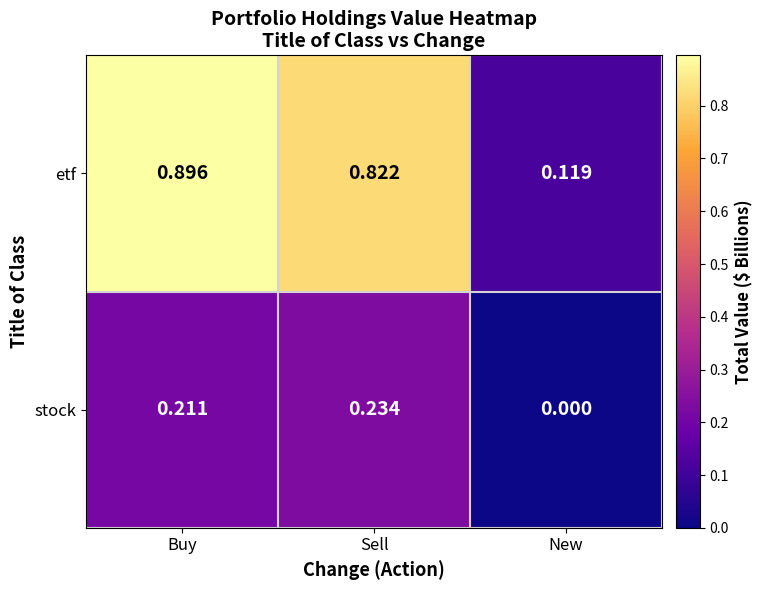

Which series has the largest total across all categories?

etf